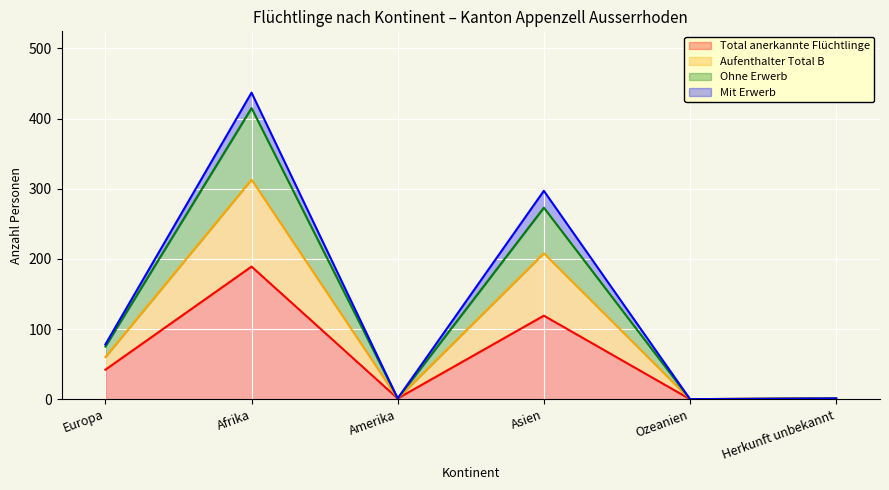

What are all the series names shown in the legend?

Total anerkannte Flüchtlinge, Aufenthalter Total B, Ohne Erwerb, Mit Erwerb